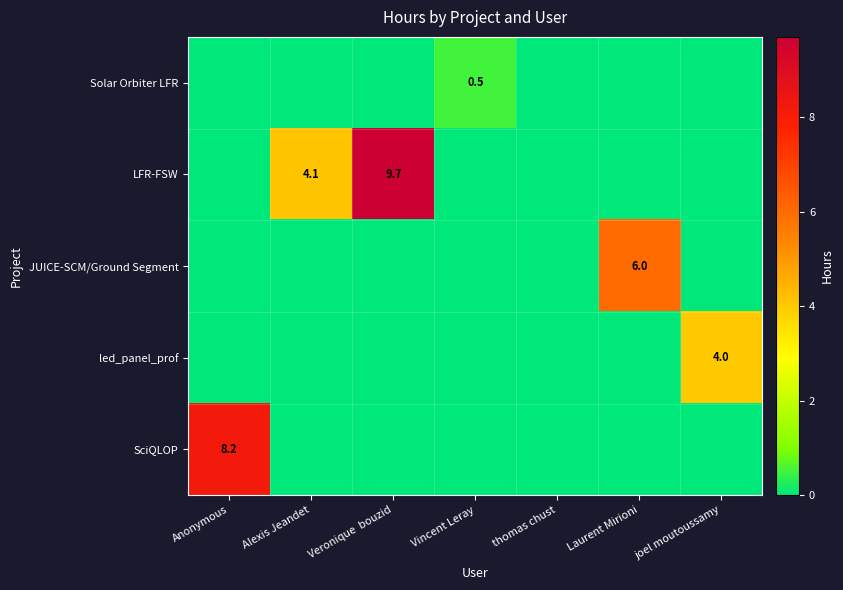

How many distinct data groups are displayed?

5